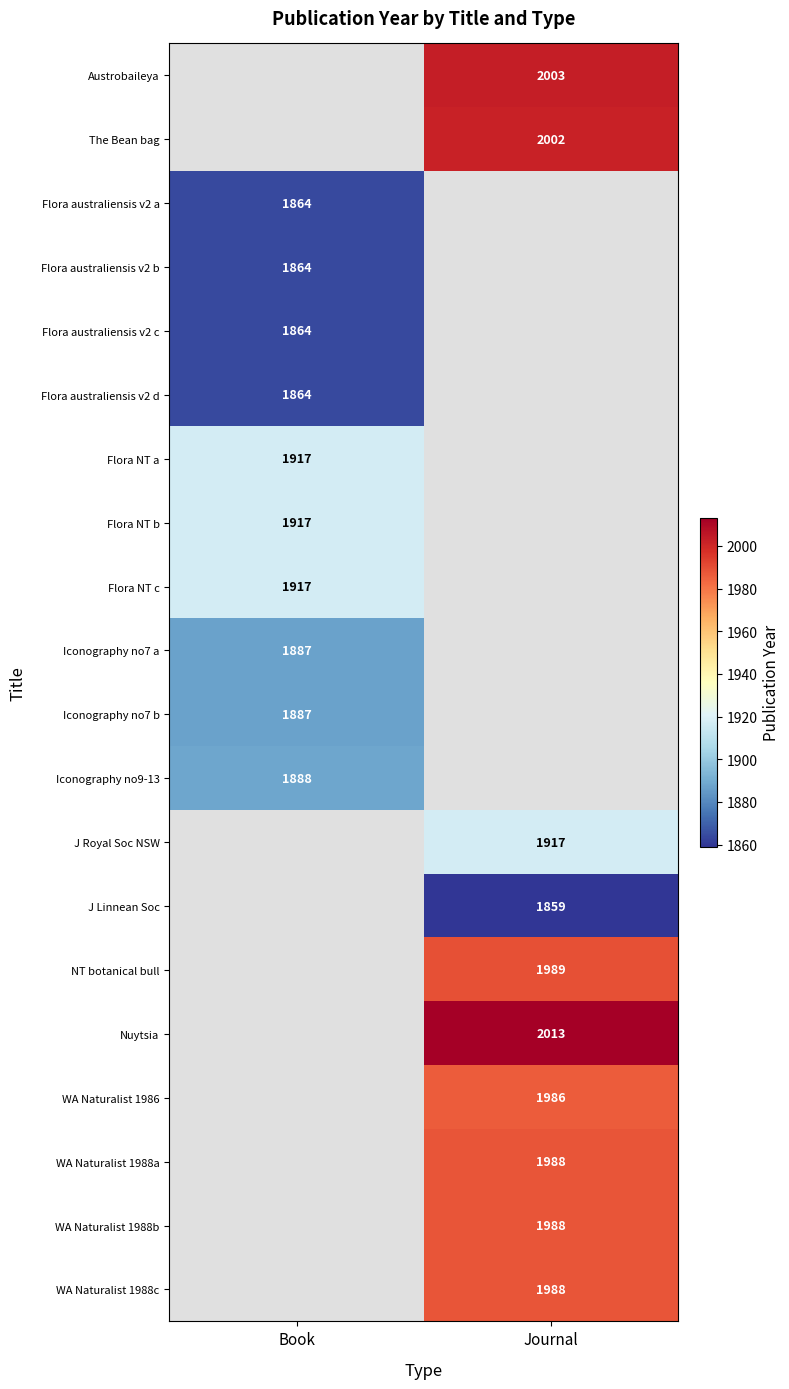

The Flora NT a series shows 1917 at Book. True or false?

True